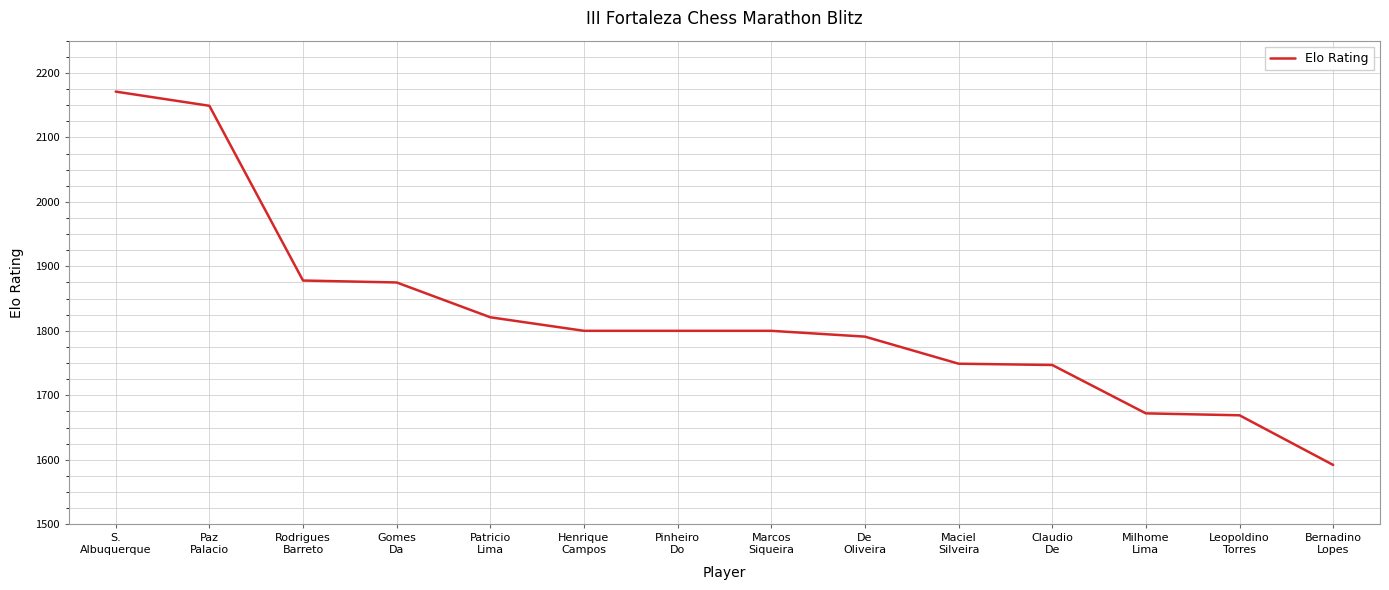

What is the difference between the maximum and minimum values?

579